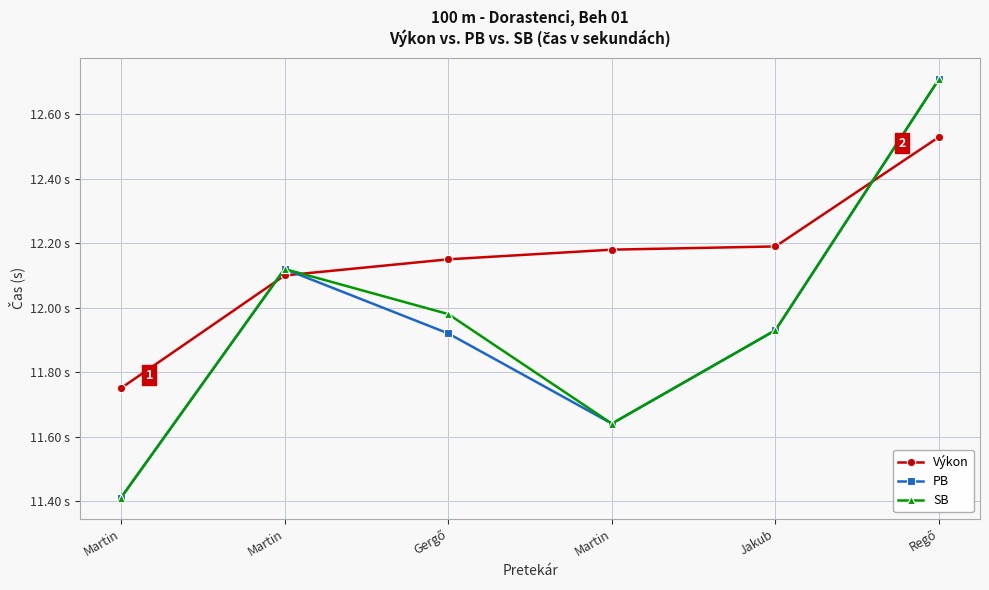

Does the chart have visible grid lines?

Yes